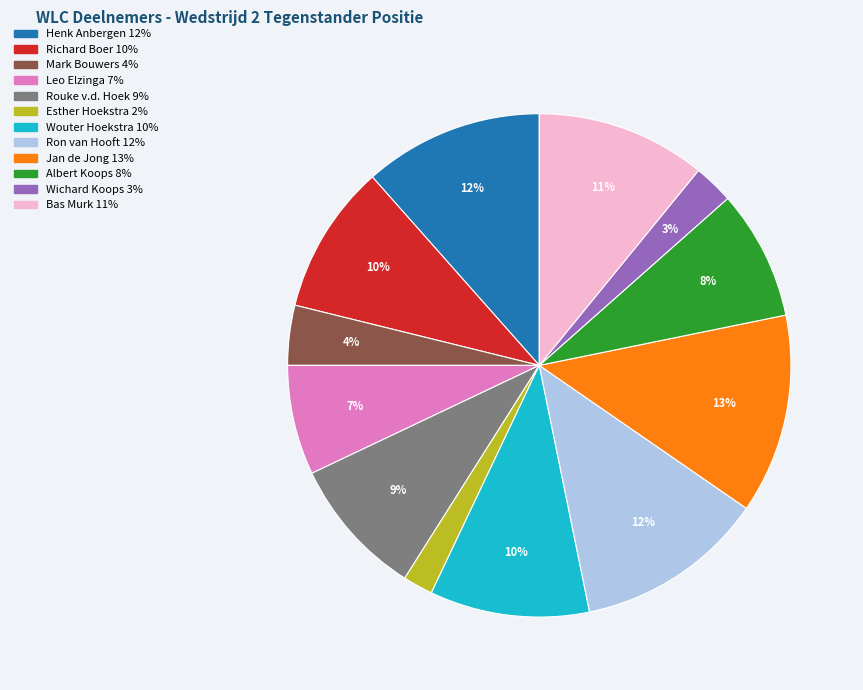

Is it true that Richard Boer is 17% of the pie?

False